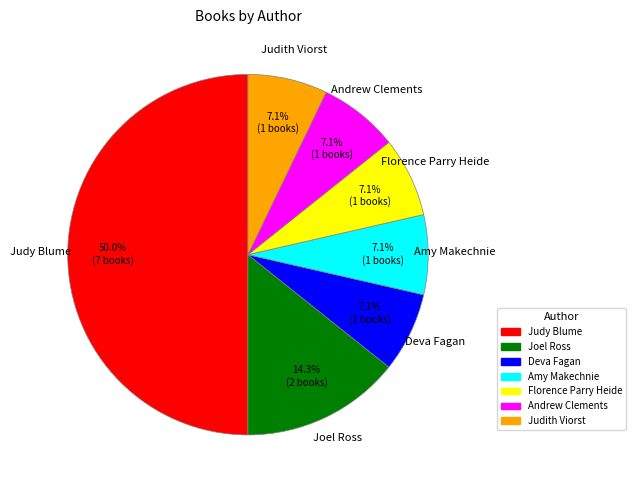

What is the largest slice in the pie chart?

Judy Blume